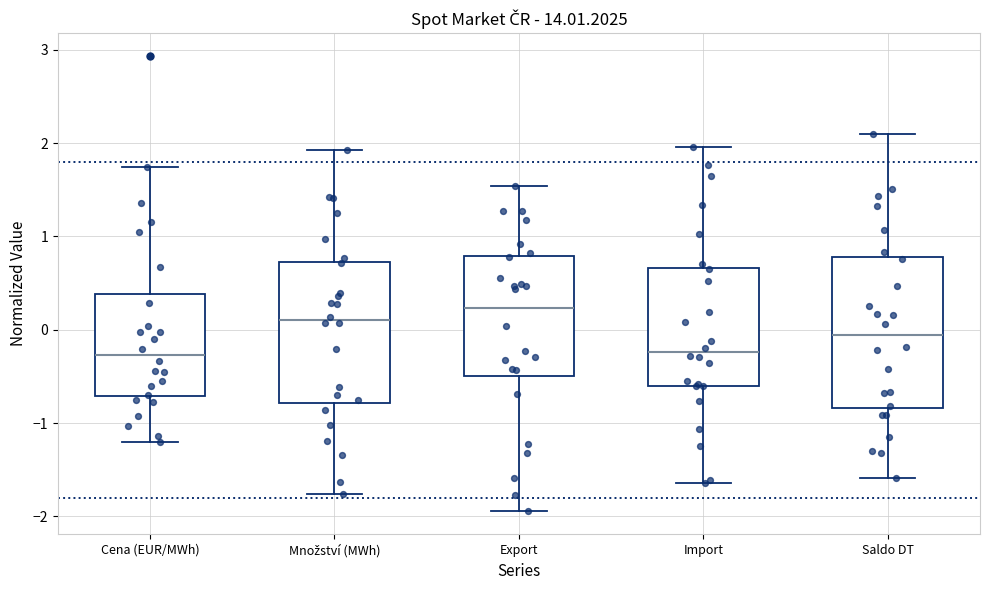

Where is the upper edge of the box for Export on the y-axis? The values are not printed on the chart, so give them approximately, as read against the axis.

0.8